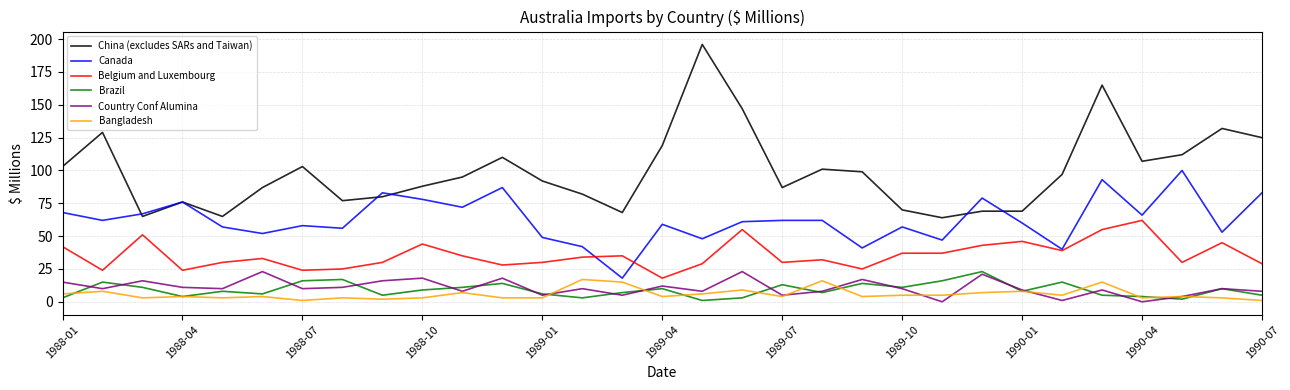

Reading left to right, extract all data points from this chart.

China (excludes SARs and Taiwan): 103	129	65	76	65	87	103	77	80	88	95	110	92	82	68	119	196	147	87	101	99	70	64	69	69	97	165	107	112	132	125
Canada: 68	62	67	76	57	52	58	56	83	78	72	87	49	42	18	59	48	61	62	62	41	57	47	79	60	40	93	66	100	53	83
Belgium and Luxembourg: 42	24	51	24	30	33	24	25	30	44	35	28	30	34	35	18	29	55	30	32	25	37	37	43	46	39	55	62	30	45	29
Brazil: 3	15	11	4	8	6	16	17	5	9	11	14	6	3	7	10	1	3	13	7	14	11	16	23	8	15	5	4	2	10	5
Country Conf Alumina: 15	10	16	11	10	23	10	11	16	18	8	18	5	10	5	12	8	23	5	8	17	10	0	21	9	1	9	0	4	10	8
Bangladesh: 6	8	3	4	3	4	1	3	2	3	7	3	3	17	15	4	6	9	4	16	4	5	5	7	8	5	15	3	4	3	1